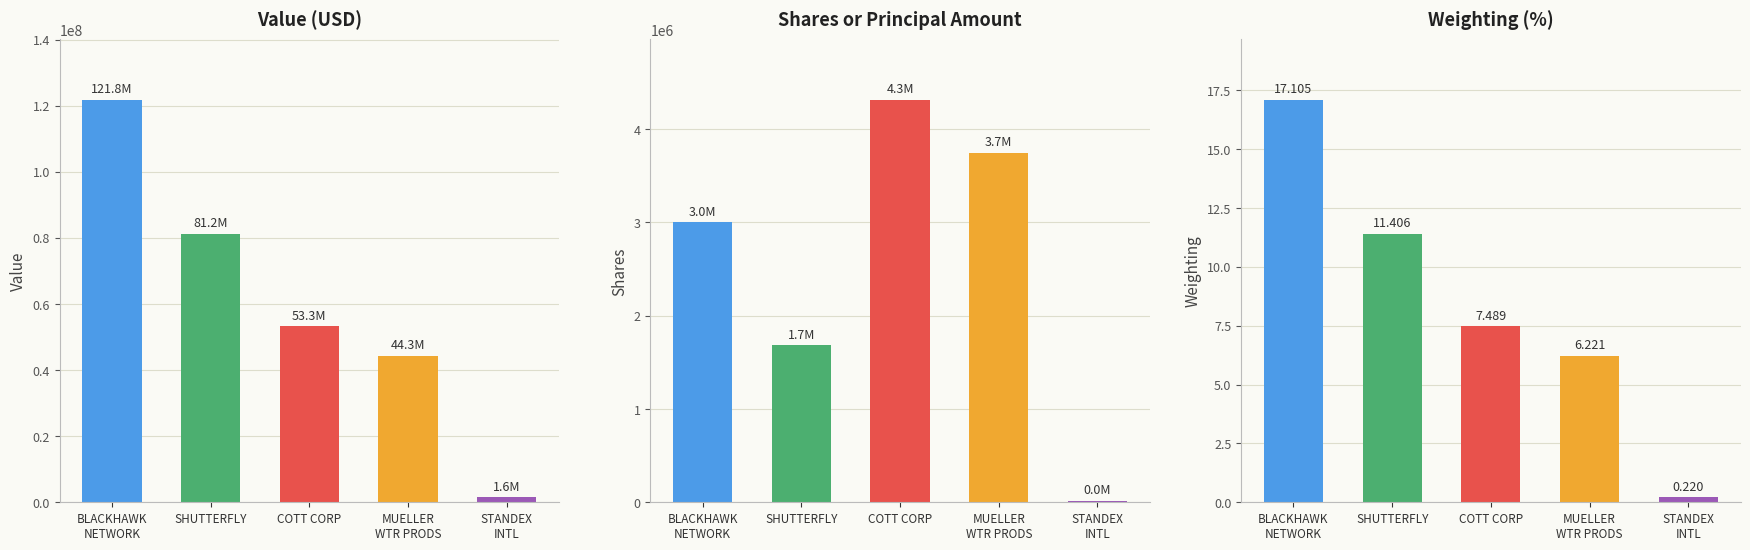

Which category has the highest value across all series?

BLACKHAWK
NETWORK